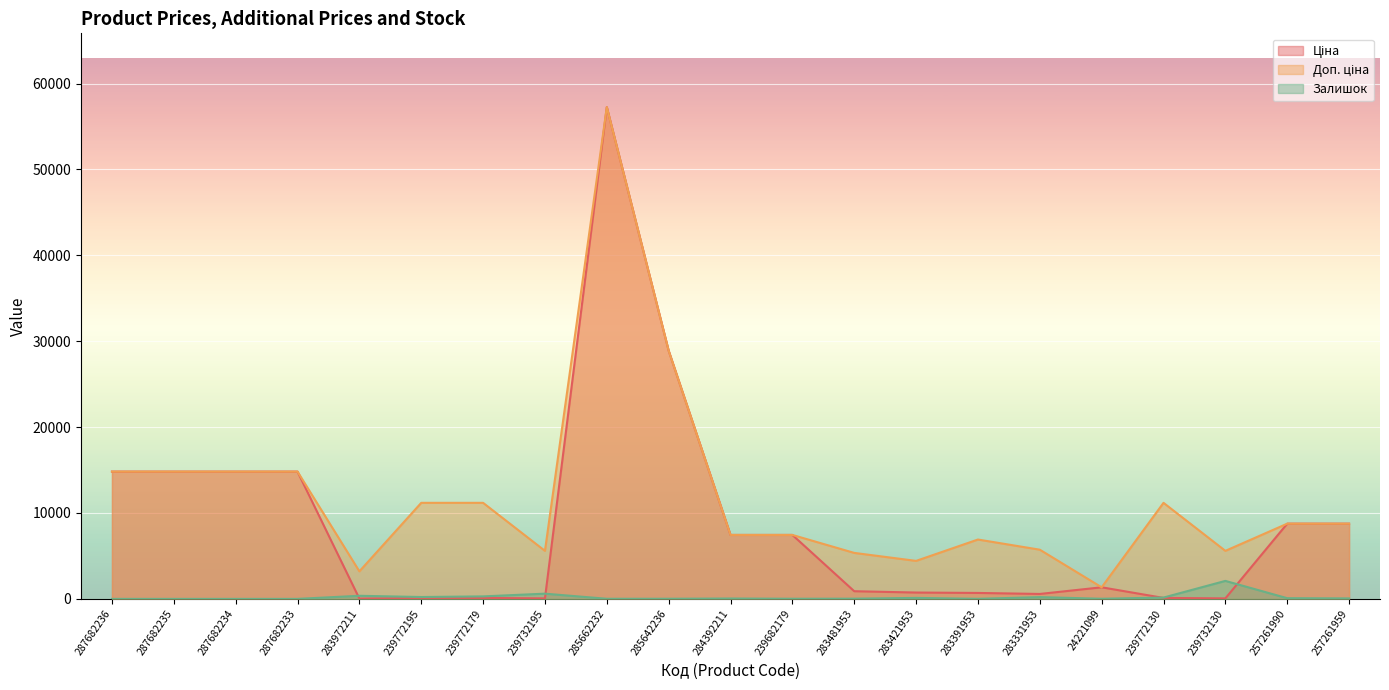

At 283972211, list the series in order from largest to smallest.

Доп. ціна, Залишок, Ціна